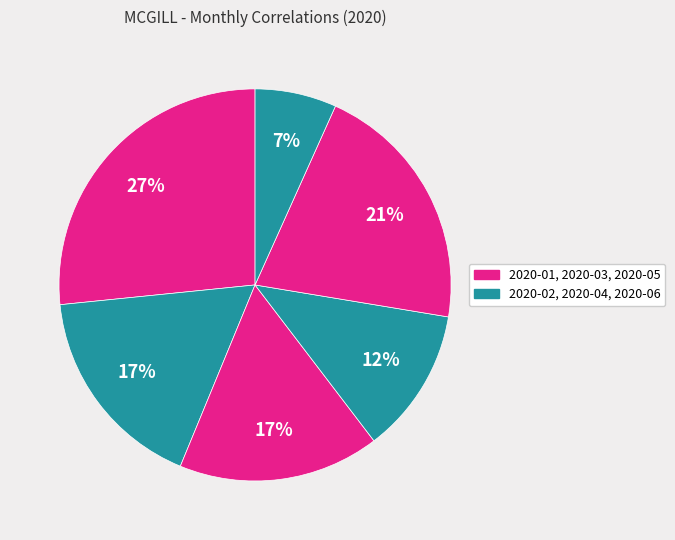

To the nearest percent, what is the difference between the largest and smallest slice percentages?

20%